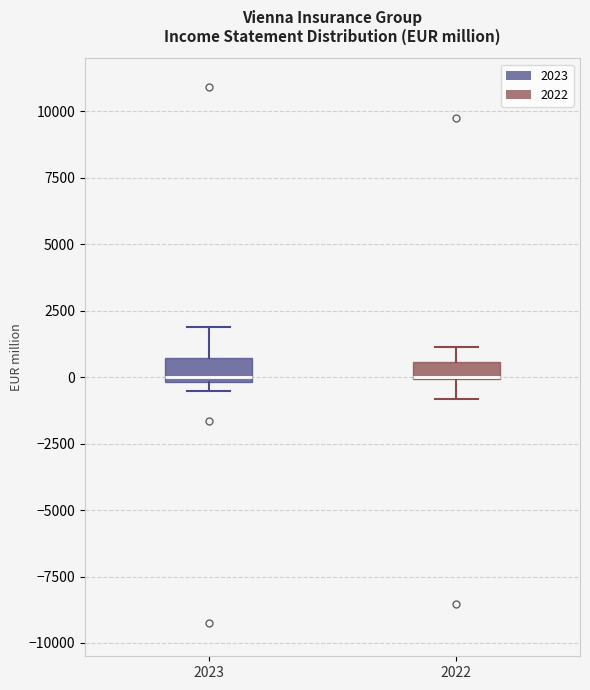

Where is the lower edge of the box at x = 2023 on the y-axis? The values are not printed on the chart, so give them approximately, as read against the axis.

0